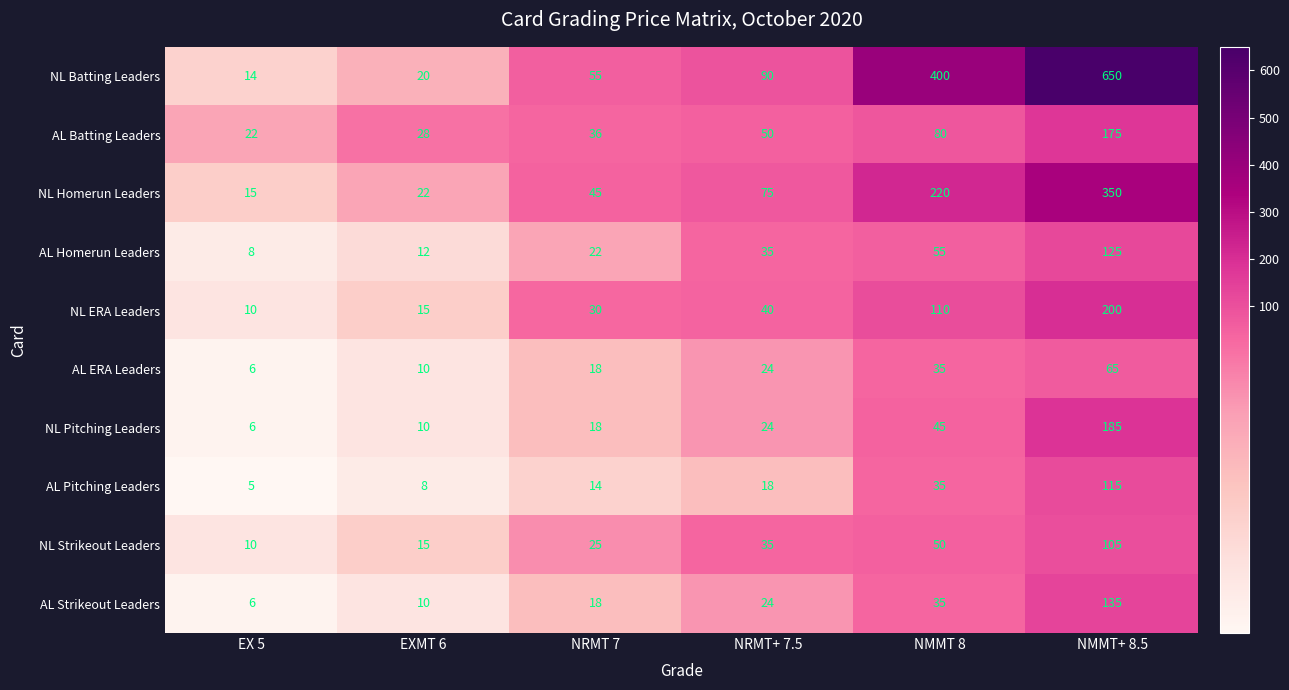

What is the sum of all AL Strikeout Leaders values?

228